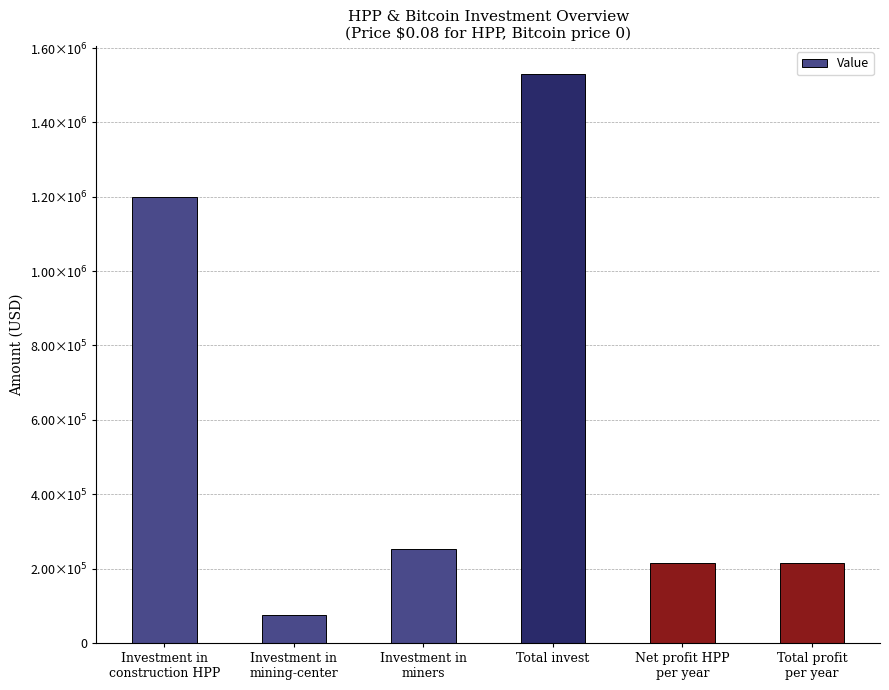

What is the difference between the second highest and second lowest values?

985452